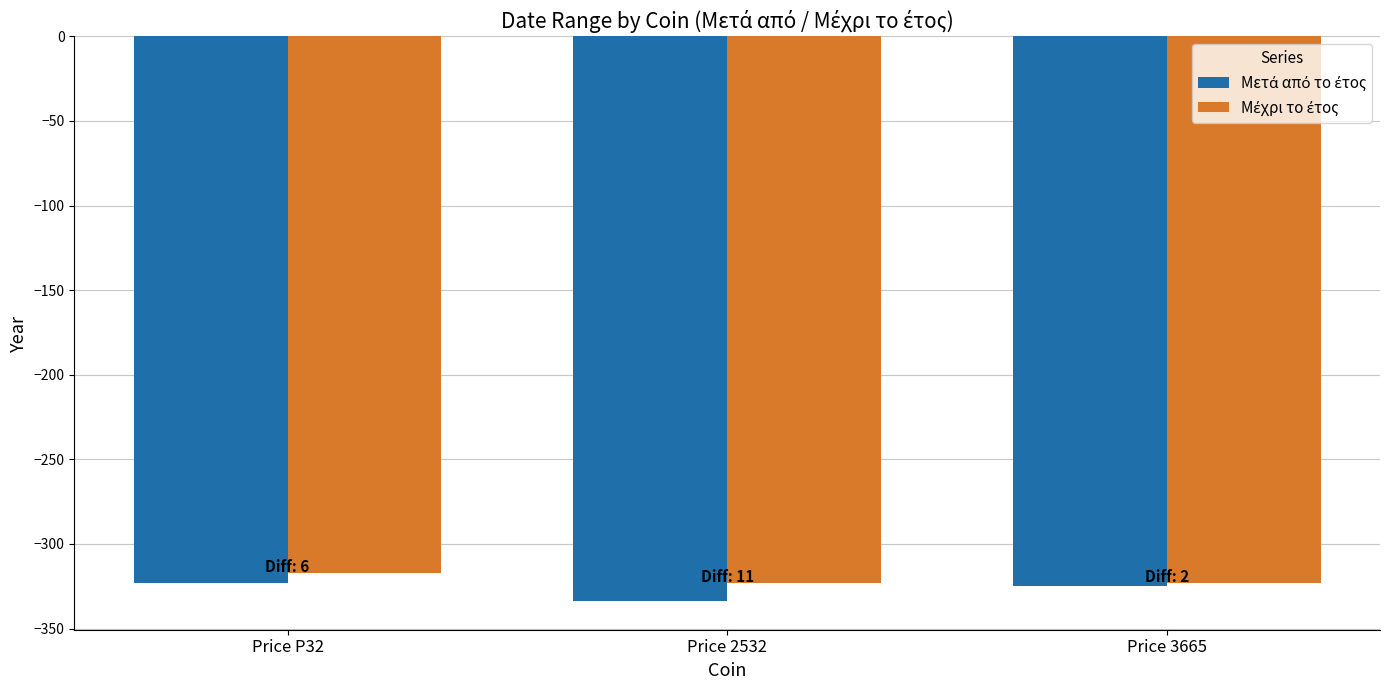

What is the difference between the highest and lowest values at Price 2532?

11